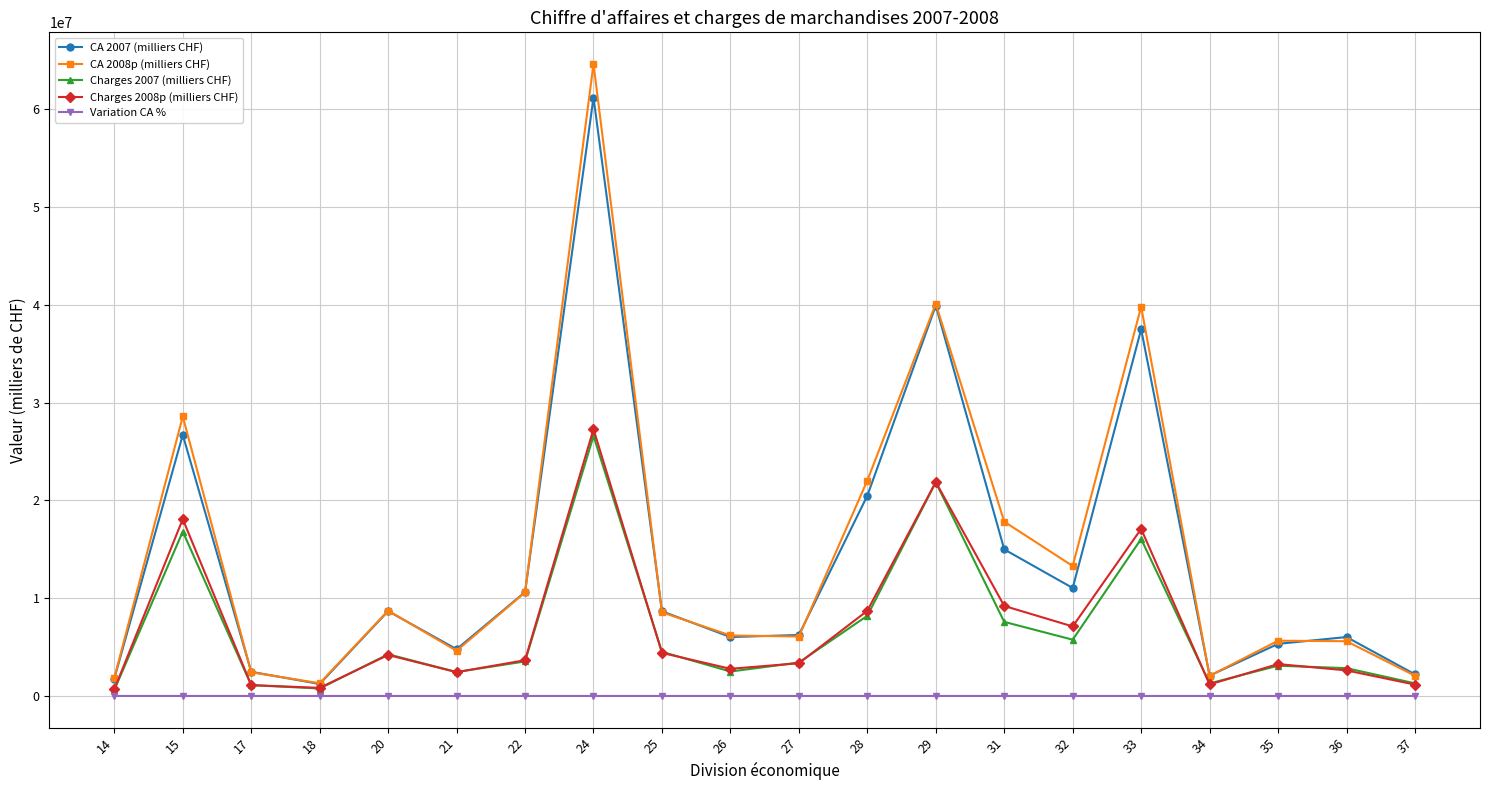

What is the smallest value displayed?

-7.1